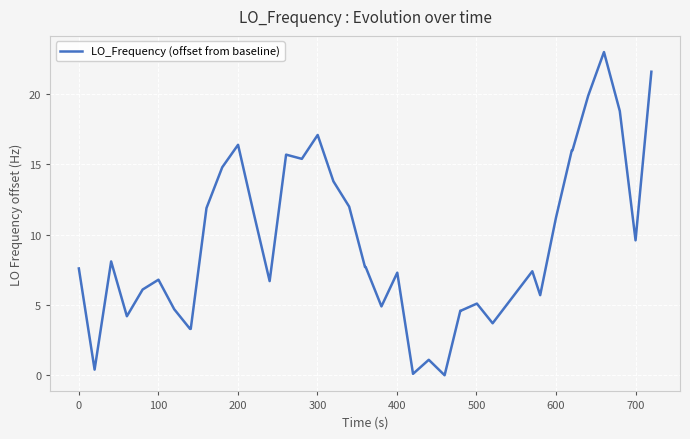

What is the difference between the maximum and minimum values?

23.0